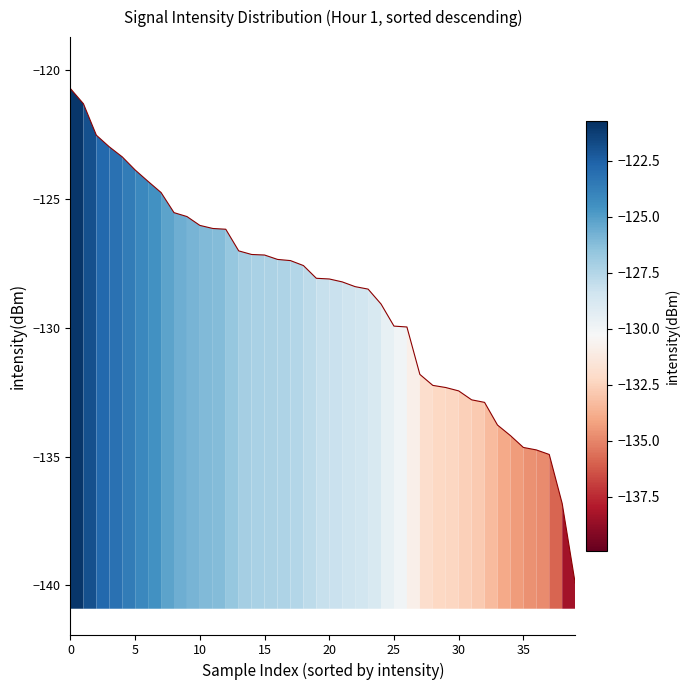

How many data points are less than -128?

21